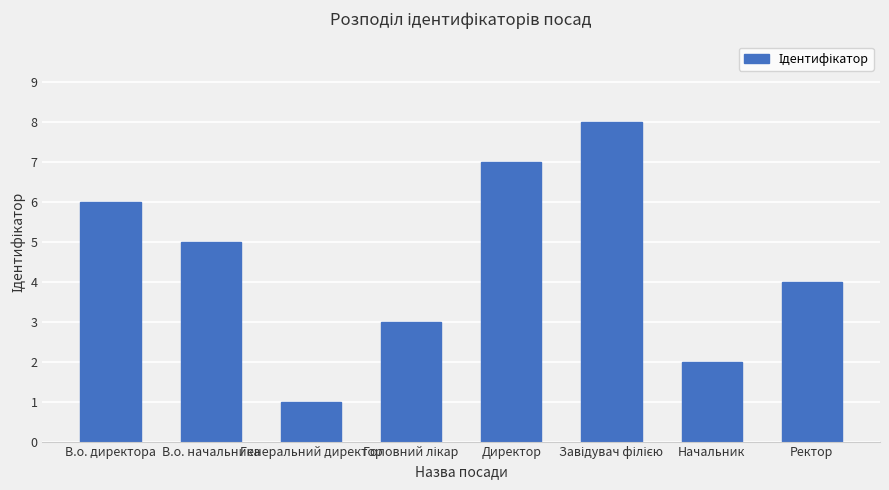

What is the change in value from В.о. начальника to Ректор?

-1